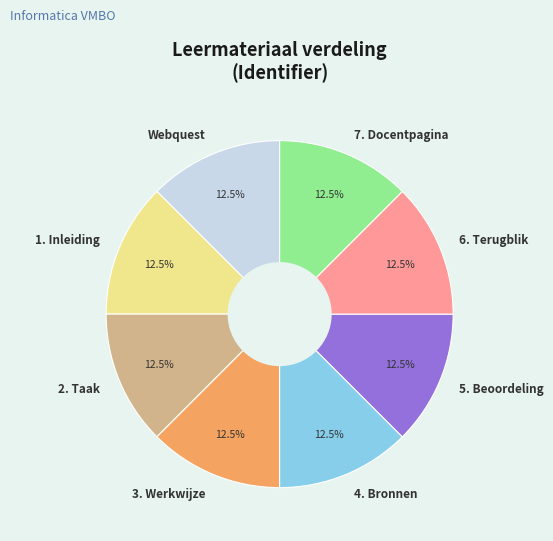

Does any single category account for the majority?

No